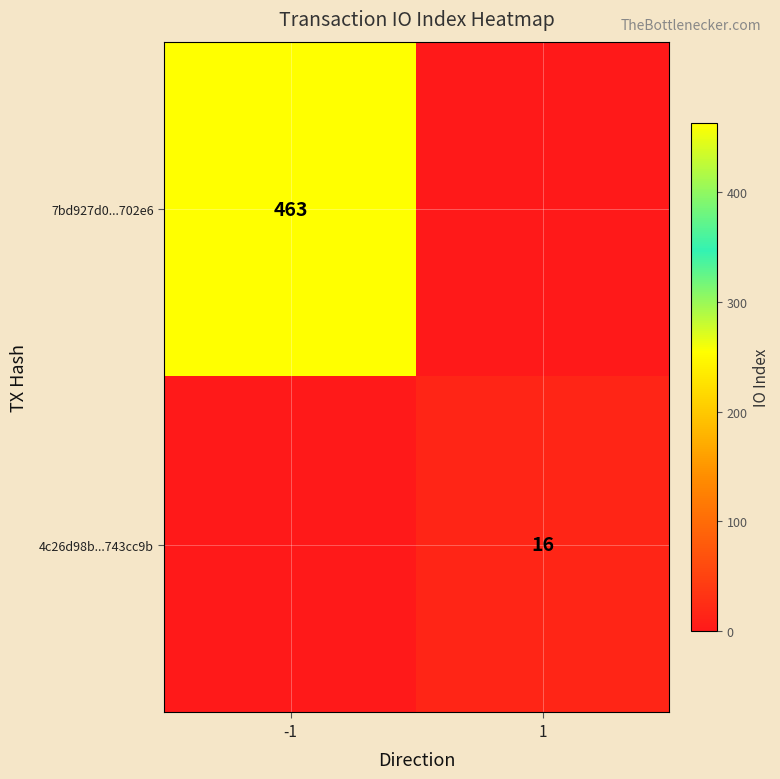

The value of 7bd927d0...702e6 at -1 is 751. True or false?

False